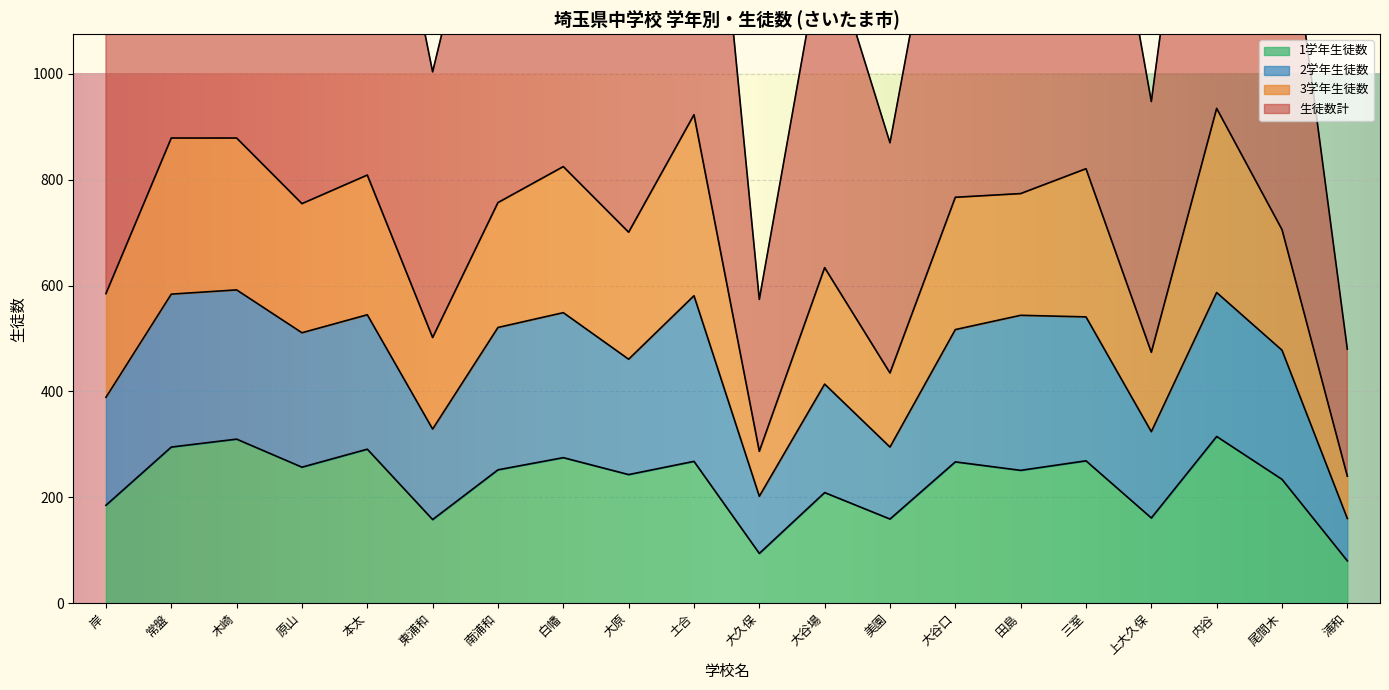

Is the value of 3学年生徒数 at 上大久保 greater than the value of 生徒数計 at 原山?

No